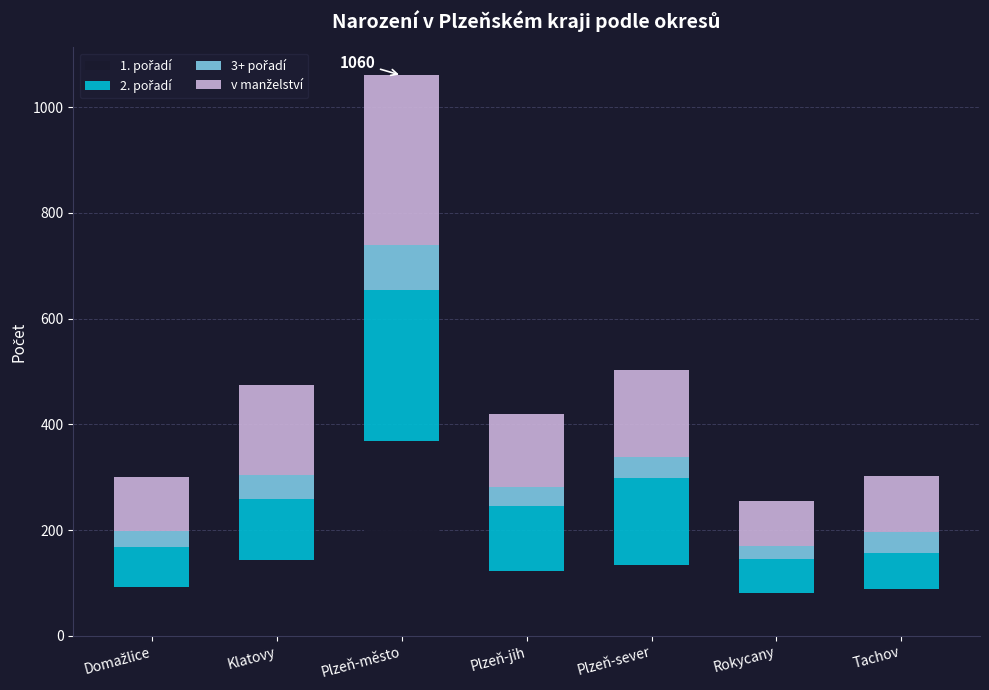

At which category is the sum across all series the highest?

Plzeň-město